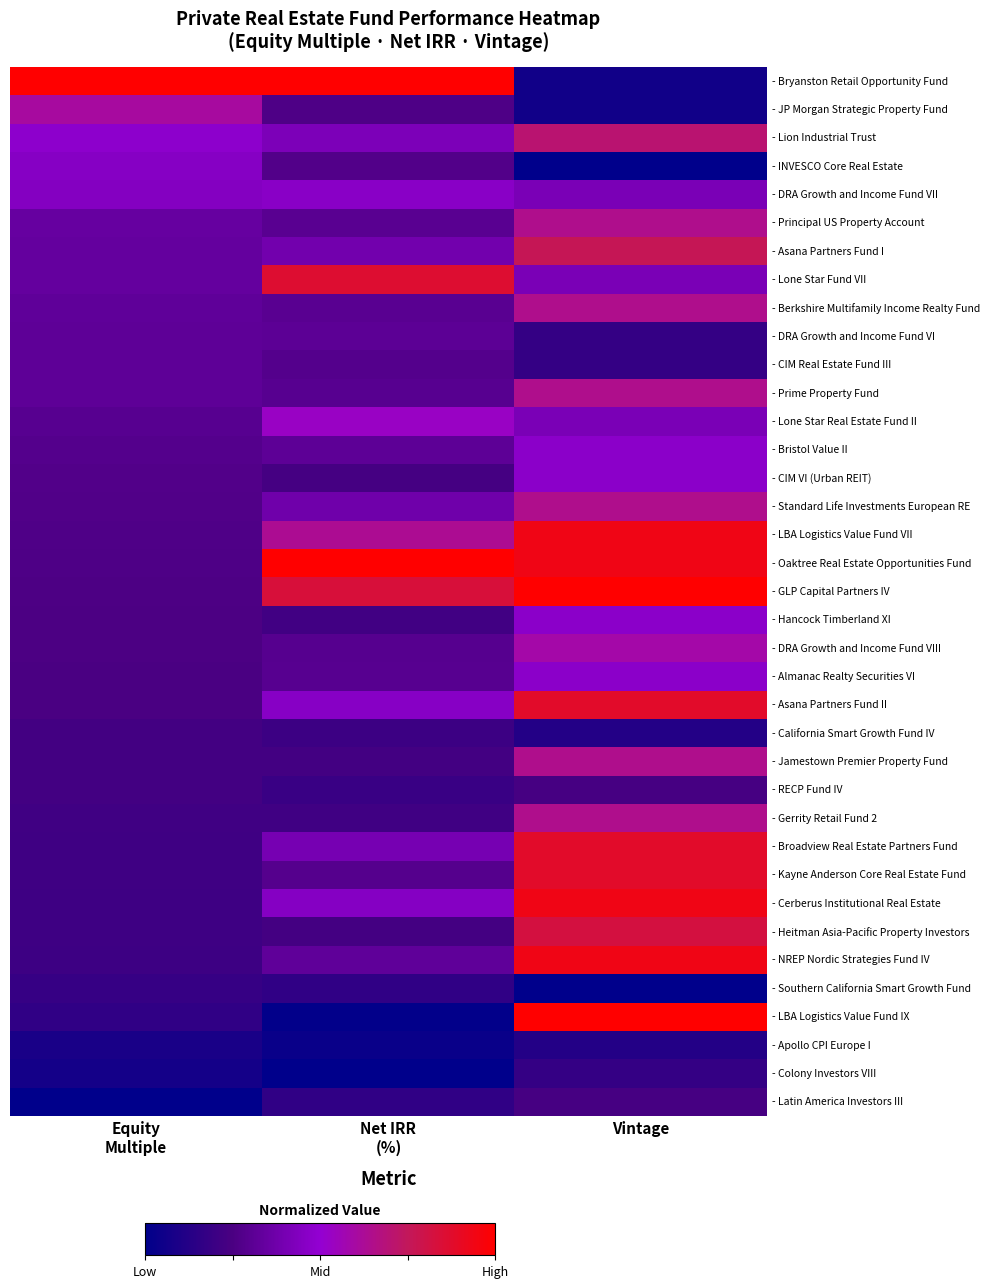

At which category is the sum across all series the highest?

Vintage